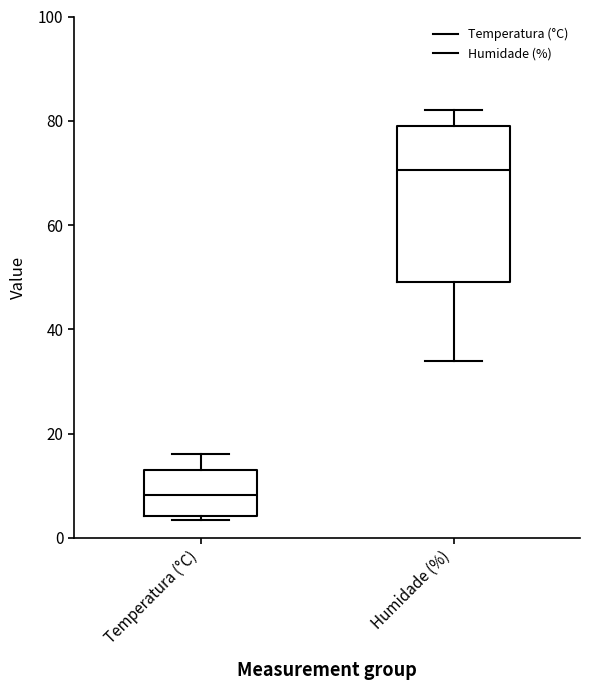

Comparing the boxes themselves (not the whiskers), which one is the tallest?

Humidade (%)